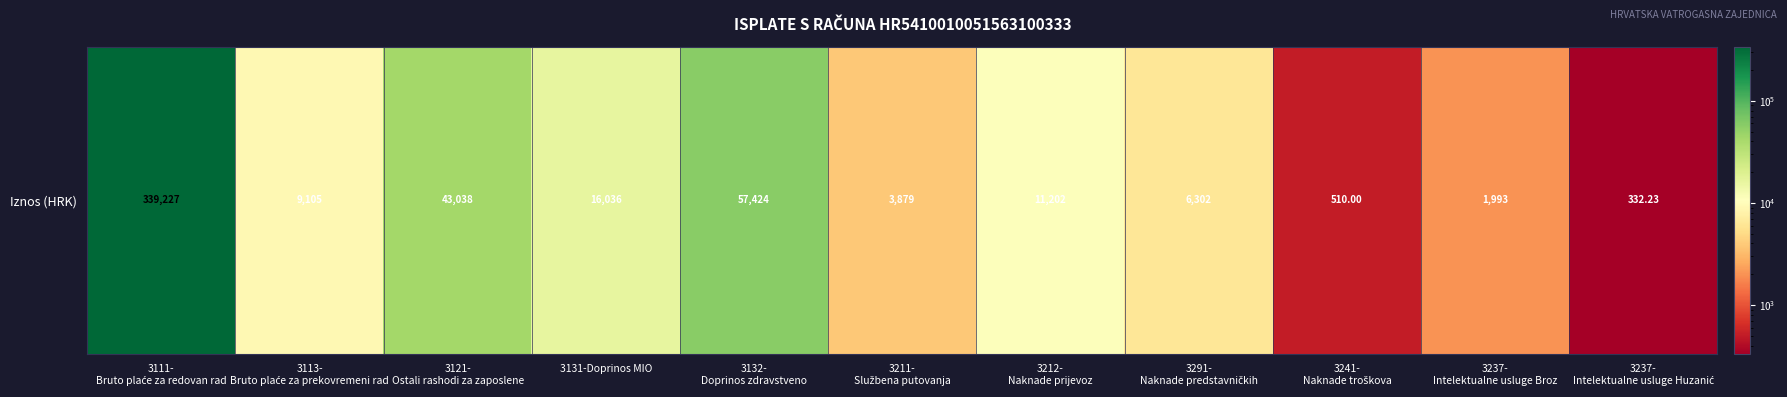

At which category does the chart reach its minimum across all series?

3237-
Intelektualne usluge Huzanić